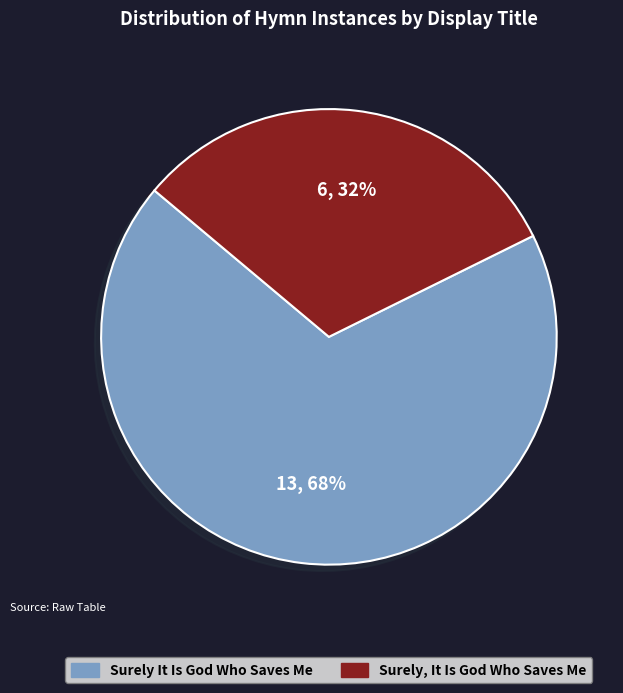

Which category accounts for the majority?

Surely It Is God Who Saves Me